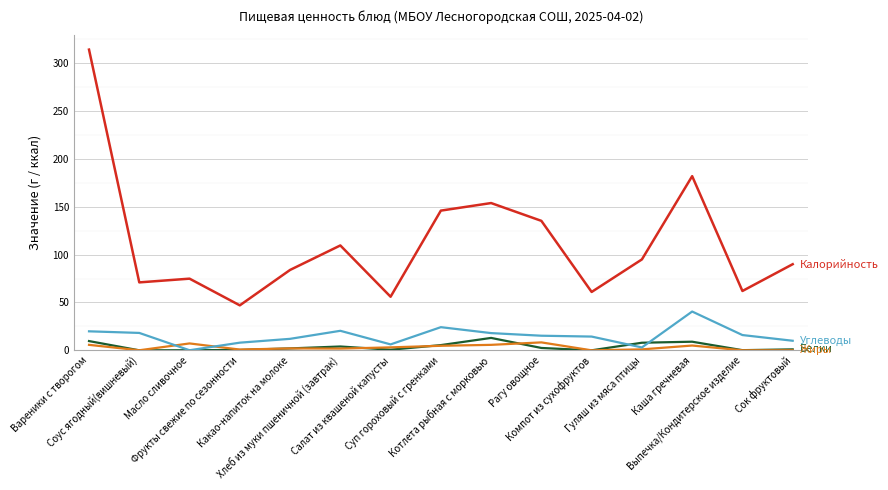

Which category has the highest value across all series?

Вареники с творогом